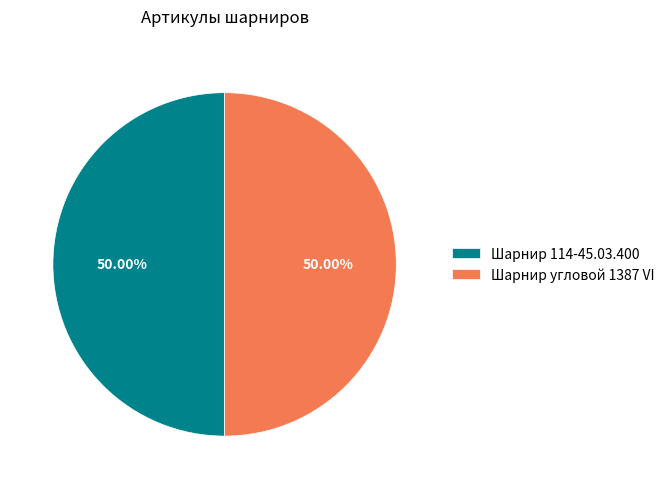

What is the ratio of the value at Шарнир 114-45.03.400 to the value at Шарнир угловой 1387 VI?

1.0